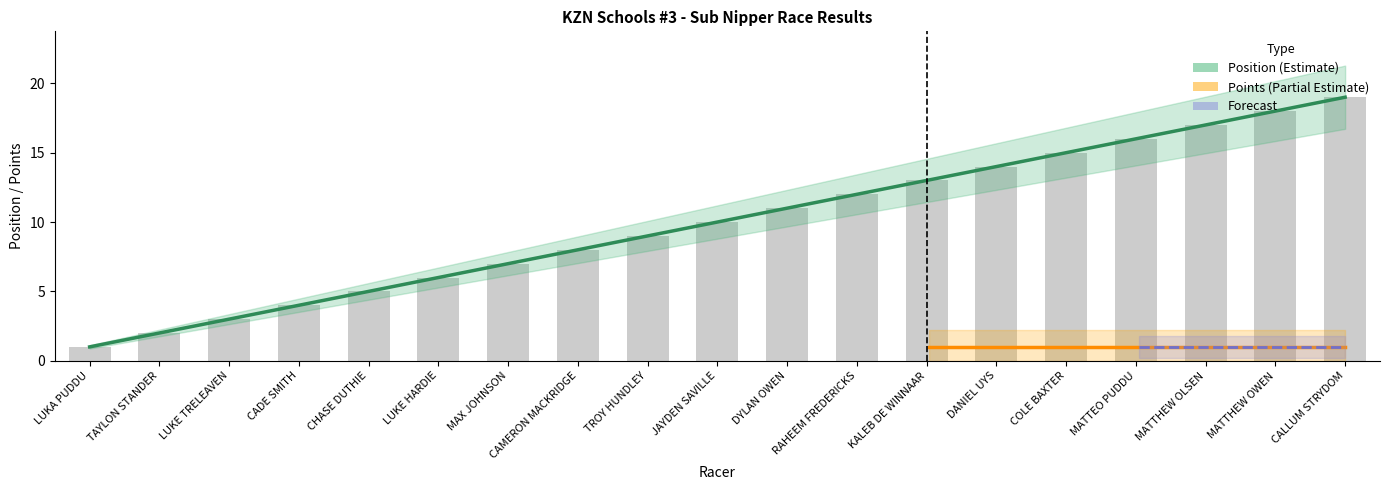

Reading left to right, list all the values displayed in this chart.

LUKA PUDDU=1	TAYLON STANDER=2	LUKE TRELEAVEN=3	CADE SMITH=4	CHASE DUTHIE=5	LUKE HARDIE=6	MAX JOHNSON=7	CAMERON MACKRIDGE=8	TROY HUNDLEY=9	JAYDEN SAVILLE=10	DYLAN OWEN=11	RAHEEM FREDERICKS=12	KALEB DE WINNAAR=13	DANIEL UYS=14	COLE BAXTER=15	MATTEO PUDDU=16	MATTHEW OLSEN=17	MATTHEW OWEN=18	CALLUM STRYDOM=19